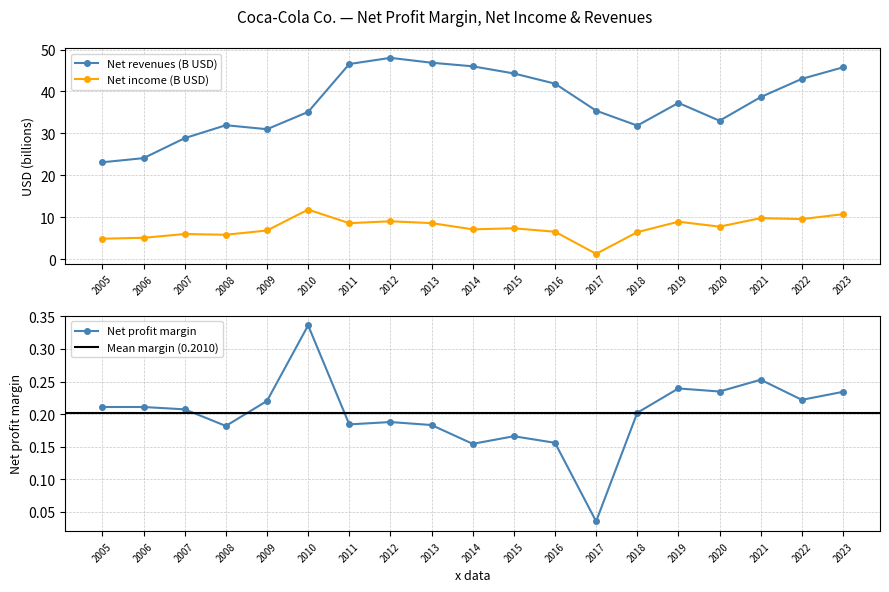

True or false: Net revenues (B) and Net profit margin cross at least once.

False